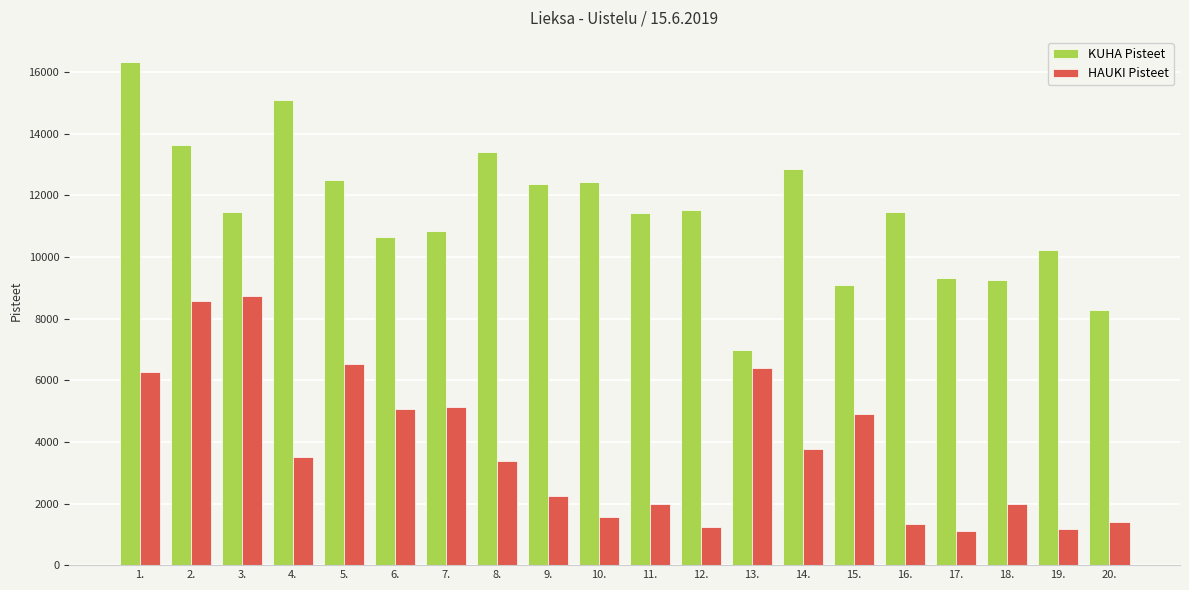

What position from the right is 9.?

12